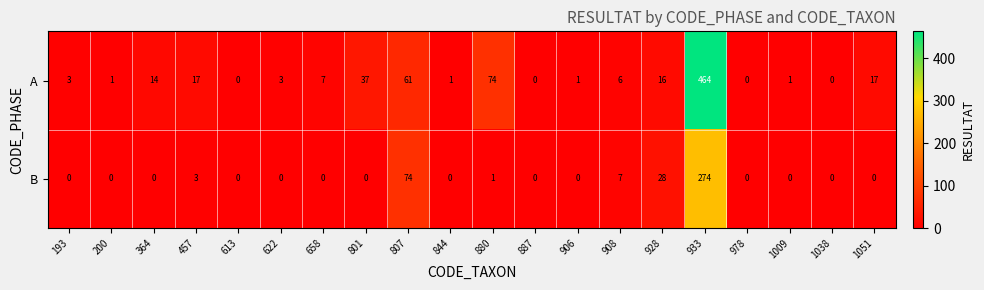

Which series has the widest spread of values?

A